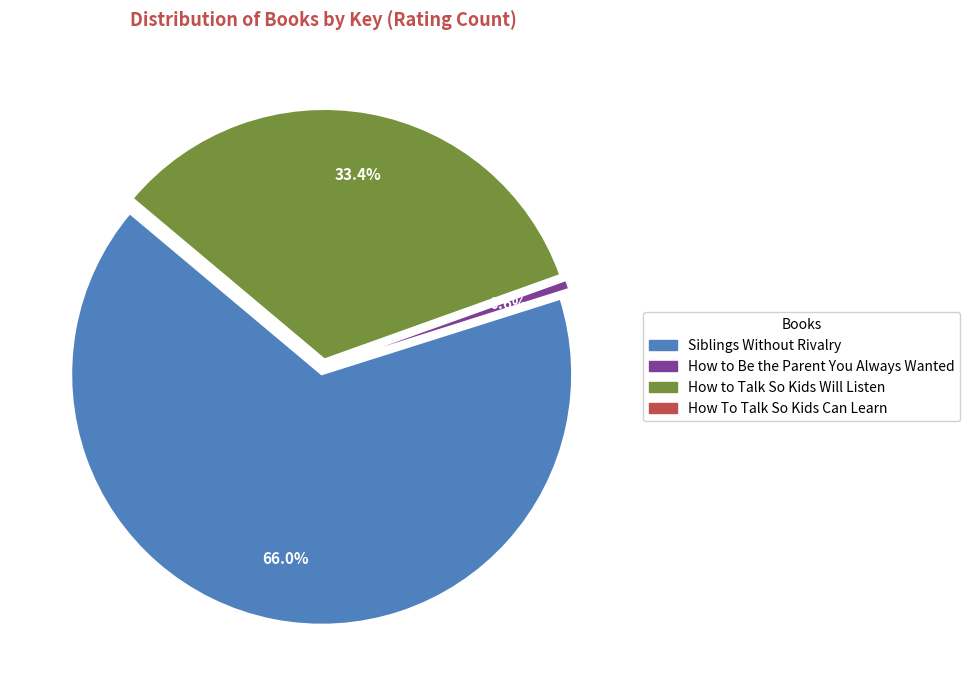

What percentage is the How to Be the Parent You Always Wanted slice, to the nearest percent?

1%